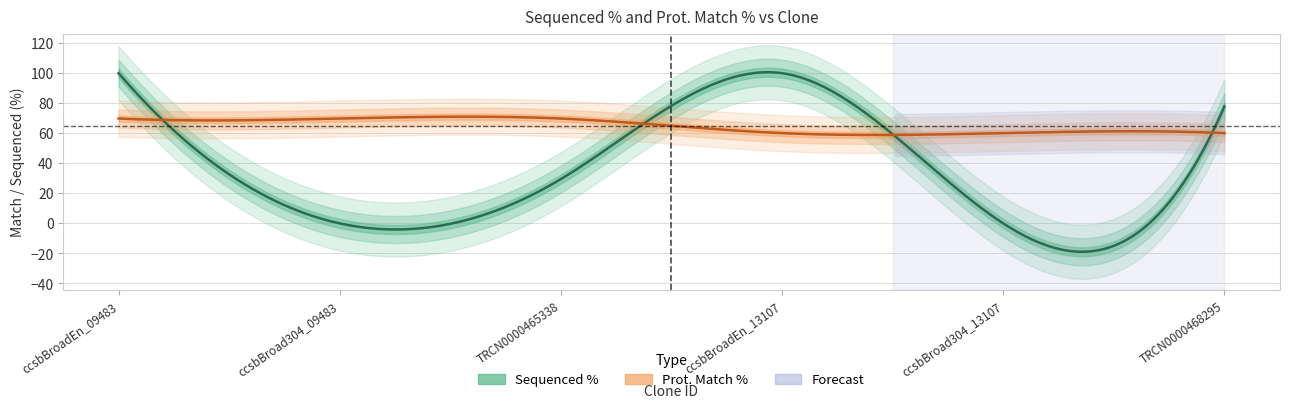

Where is Prot. Match % nearest to the value 64?

ccsbBroadEn_13107